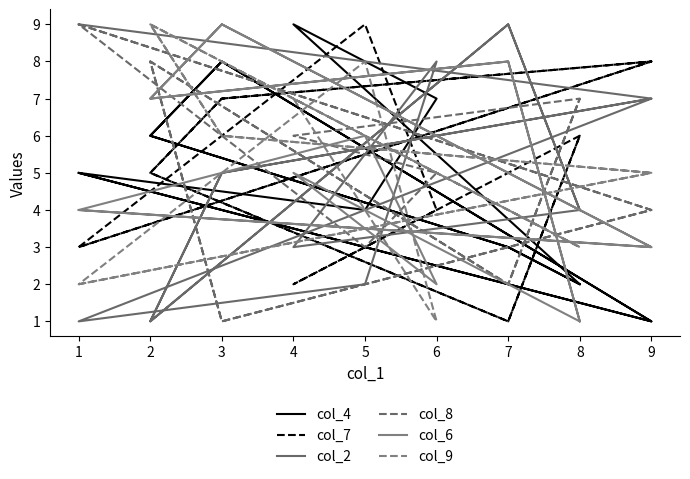

At which label is col_4 closest to 5?

1